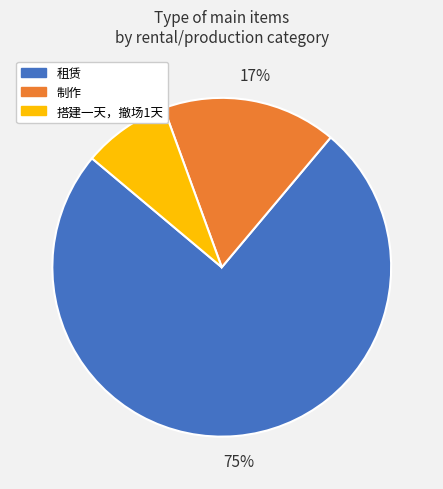

What is the ratio of the value at 搭建一天，撤场1天 to the value at 制作?

0.5